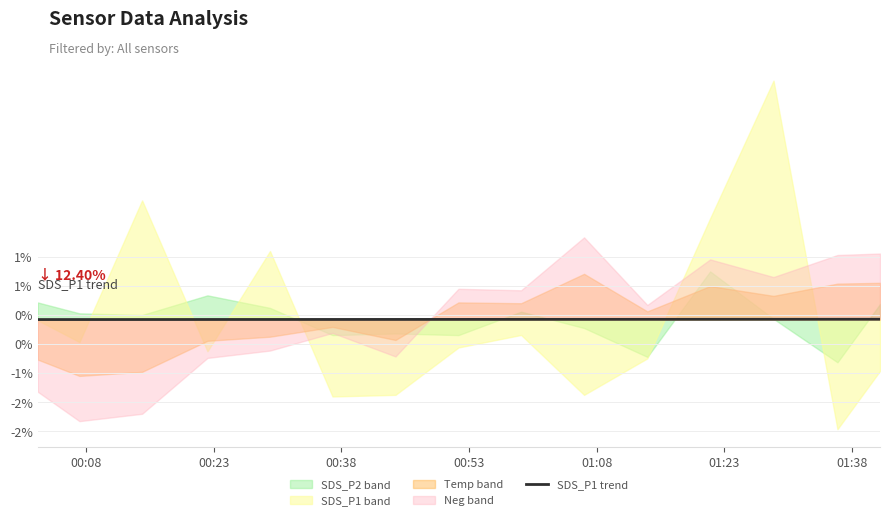

Does the chart display data point markers on the line(s)?

No